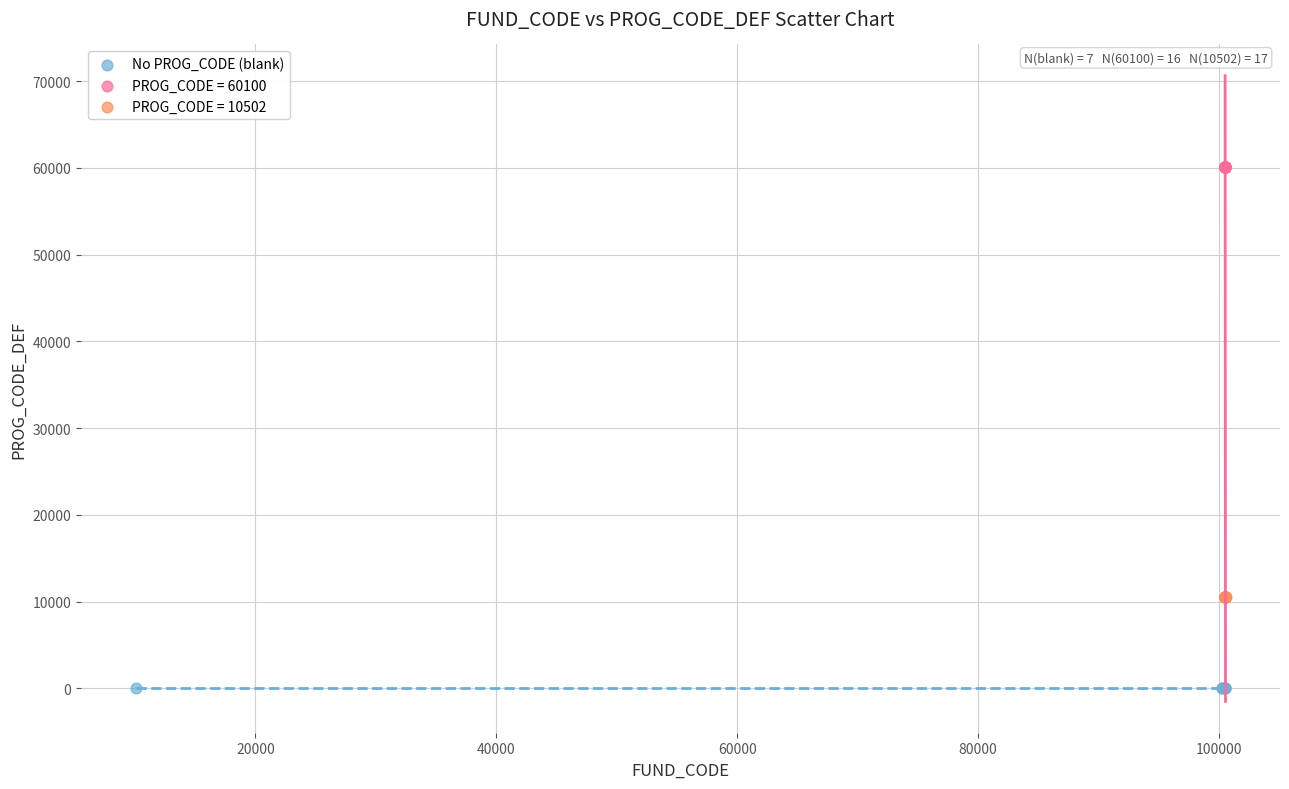

Which series reaches the minimum Y coordinate?

No PROG_CODE (blank)